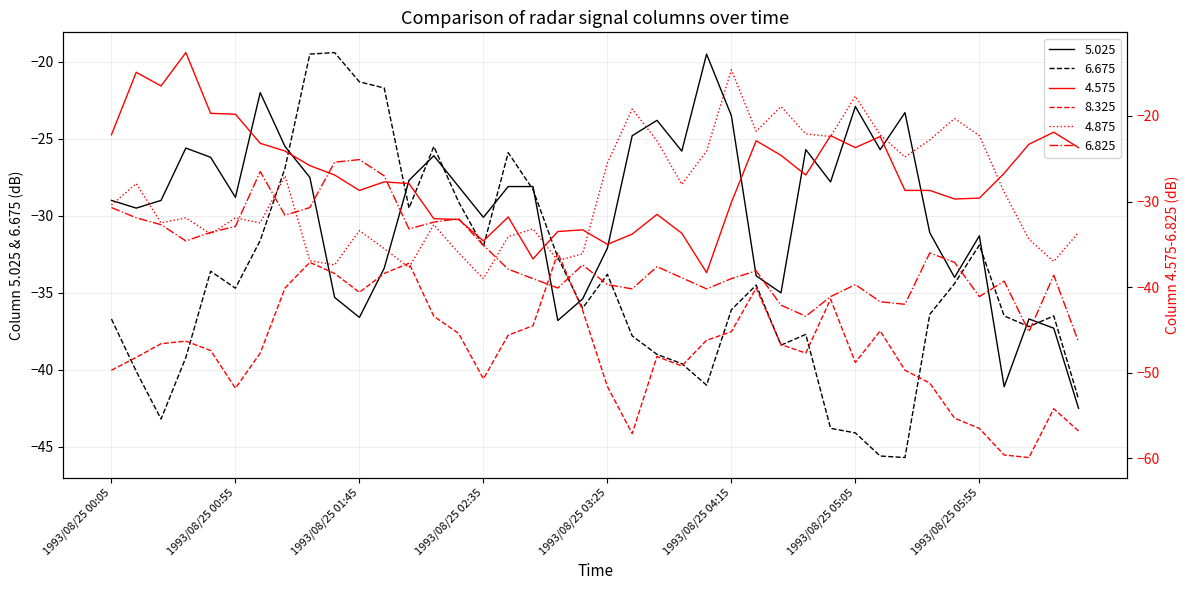

What is the label of the 9th point from the right?

1993/08/25 05:15